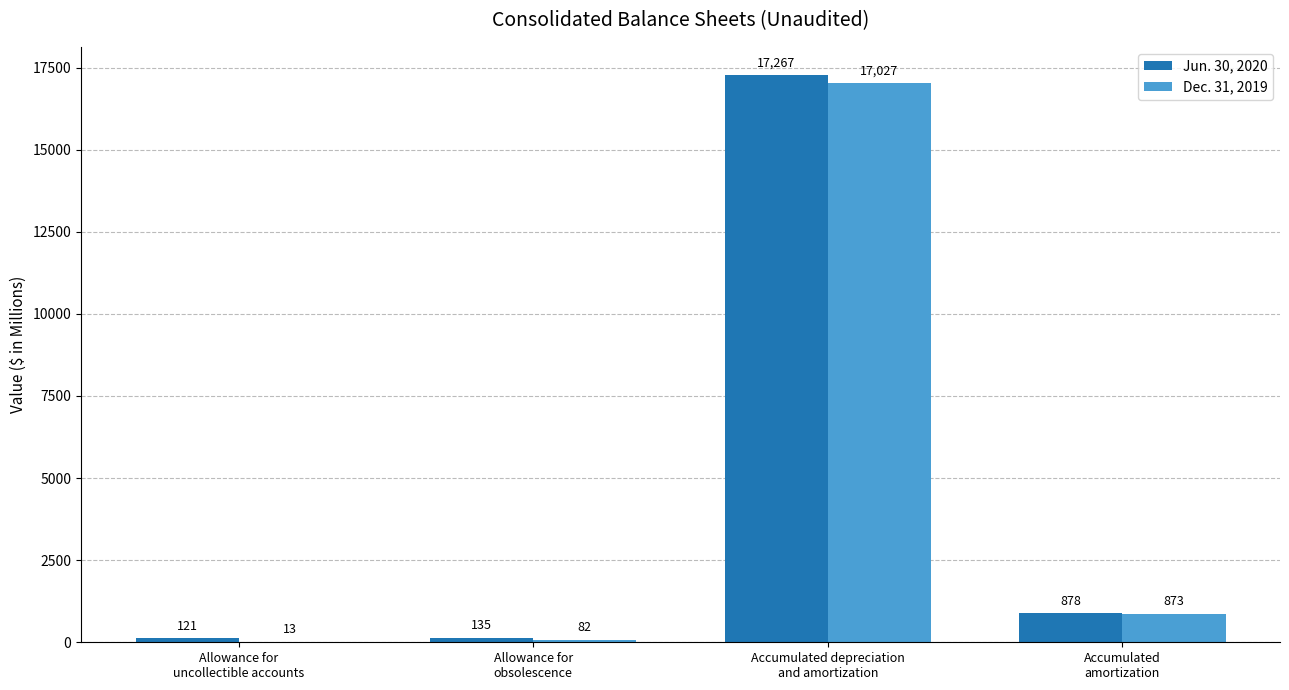

At which label does Dec. 31, 2019 reach its peak?

Accumulated depreciation
and amortization